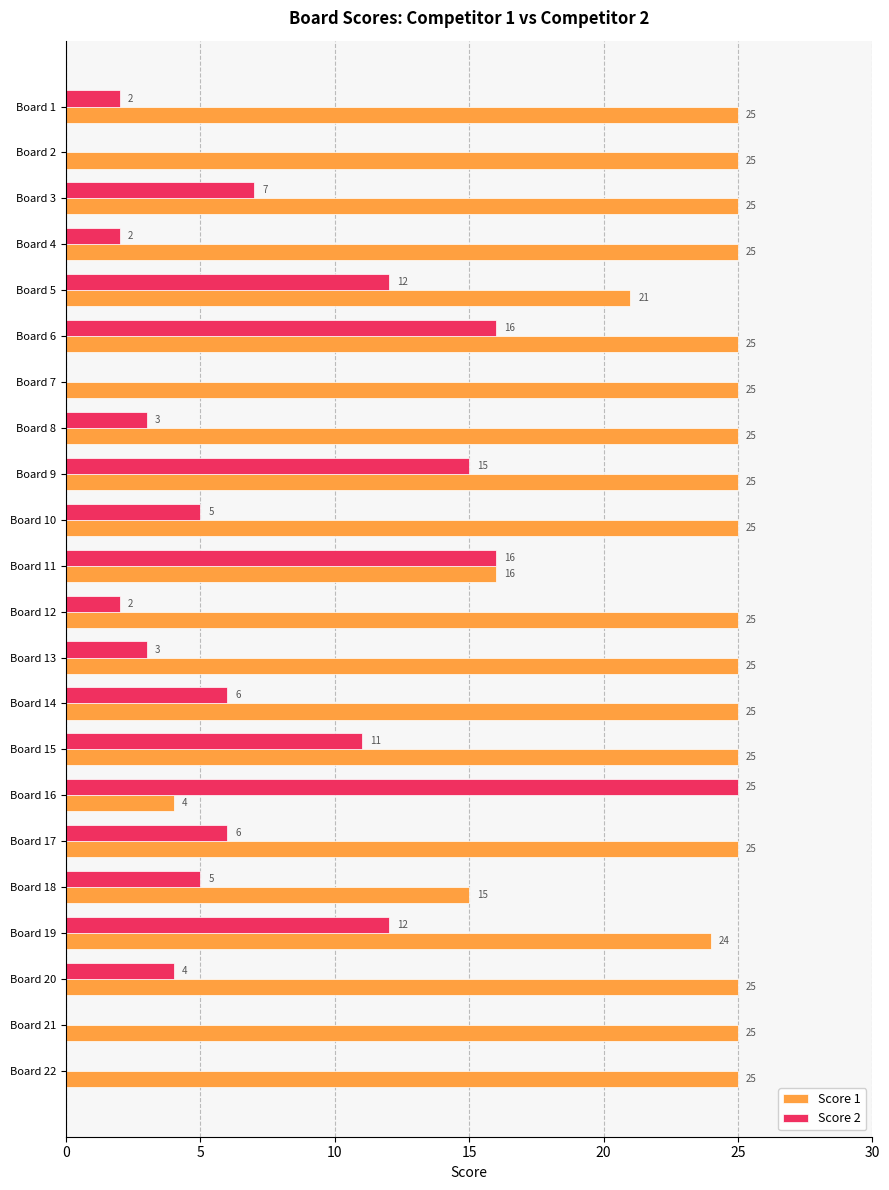

At which label is Score 1 closest to 14?

Board 18